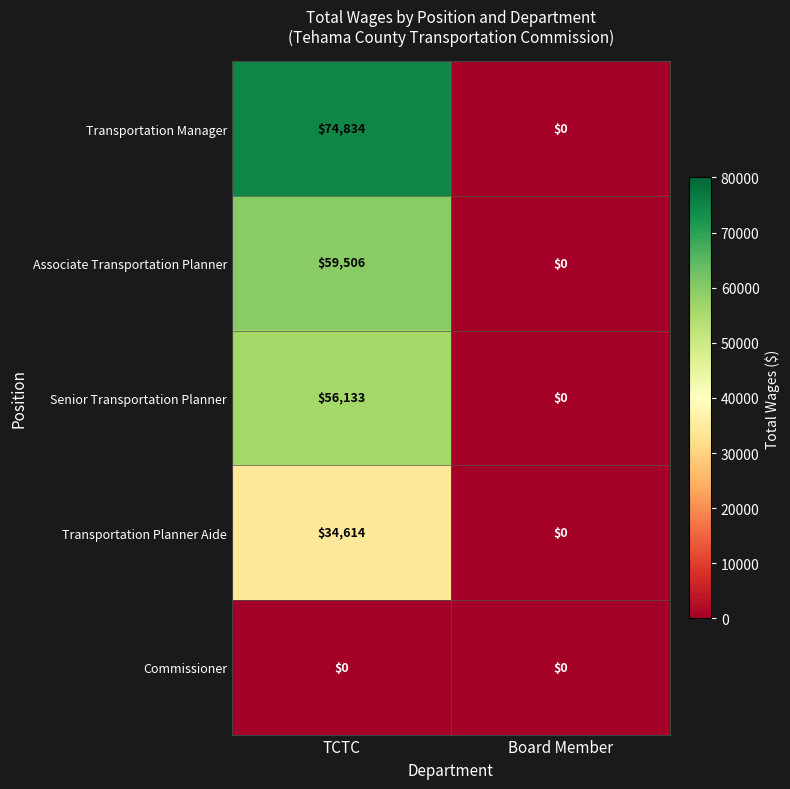

How many positive values does the Senior Transportation Planner series have?

1